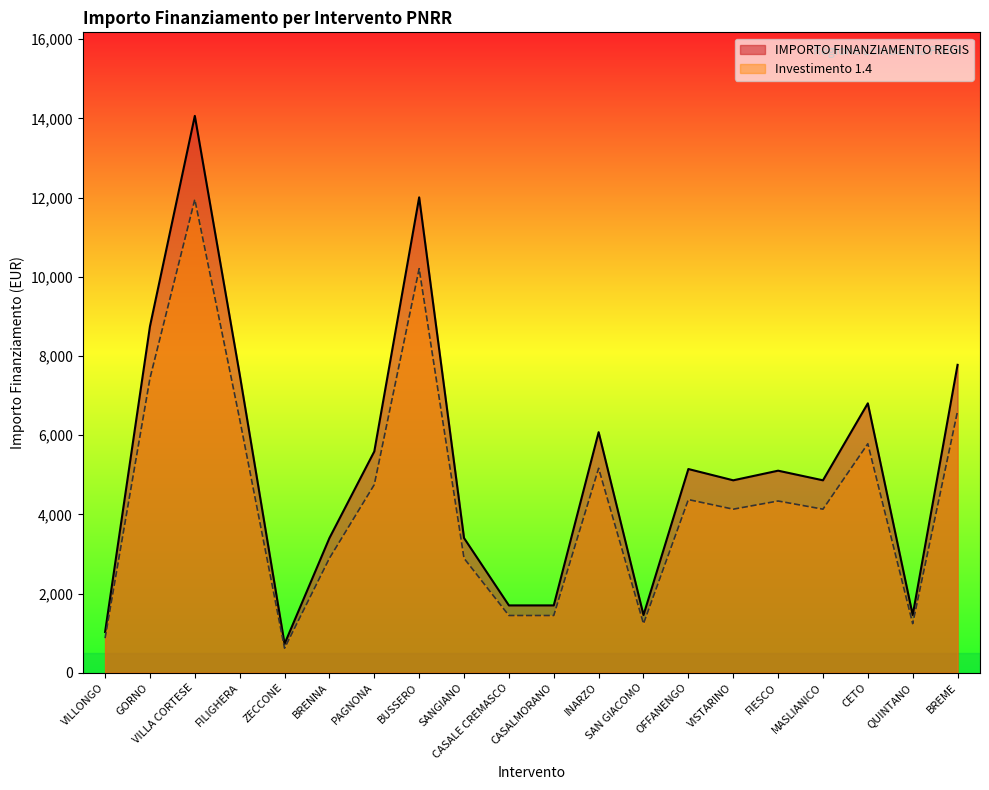

What is the maximum value shown in the chart?

14063.0